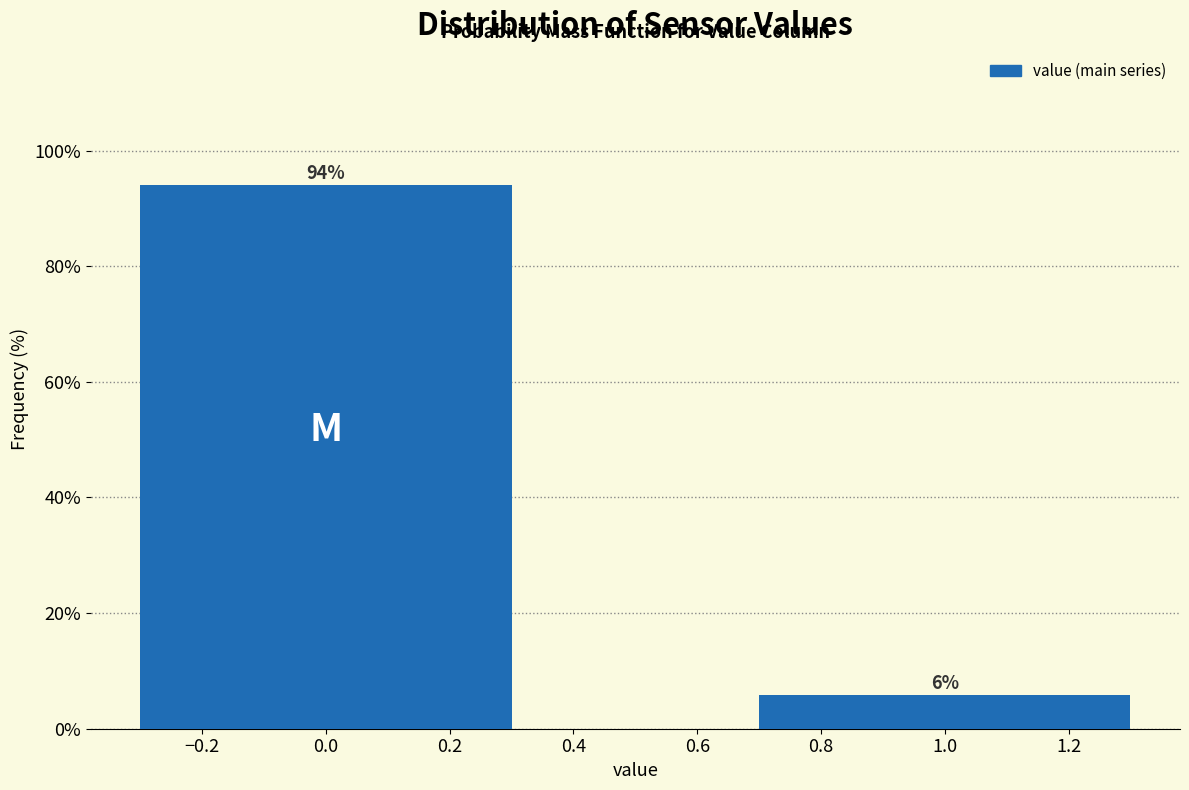

What is the average value?

50.0